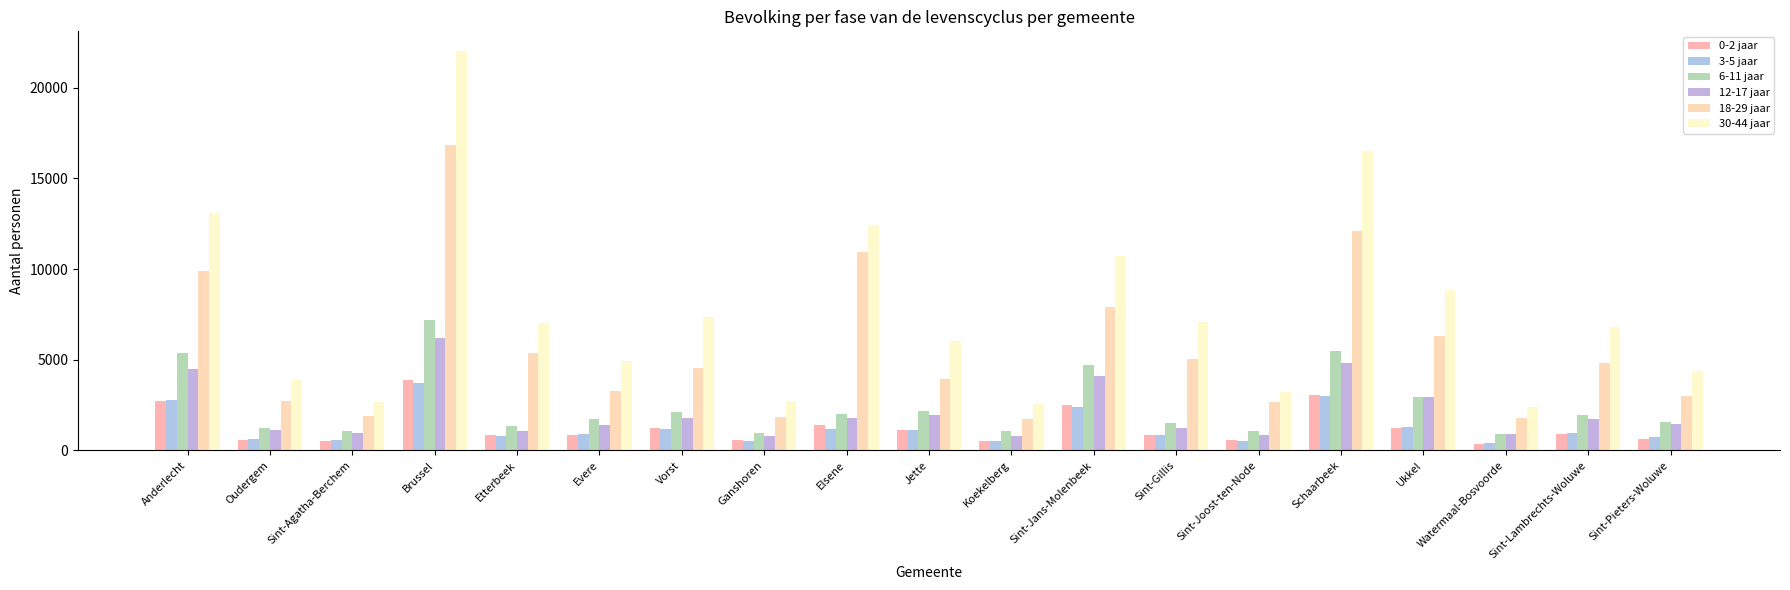

Is the value of 18-29 jaar at Anderlecht greater than the value of 30-44 jaar at Sint-Pieters-Woluwe?

Yes